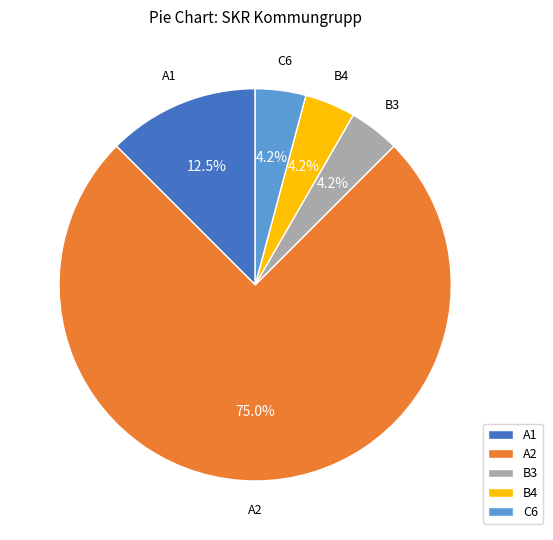

To the nearest percent, what portion does C6 represent?

4%